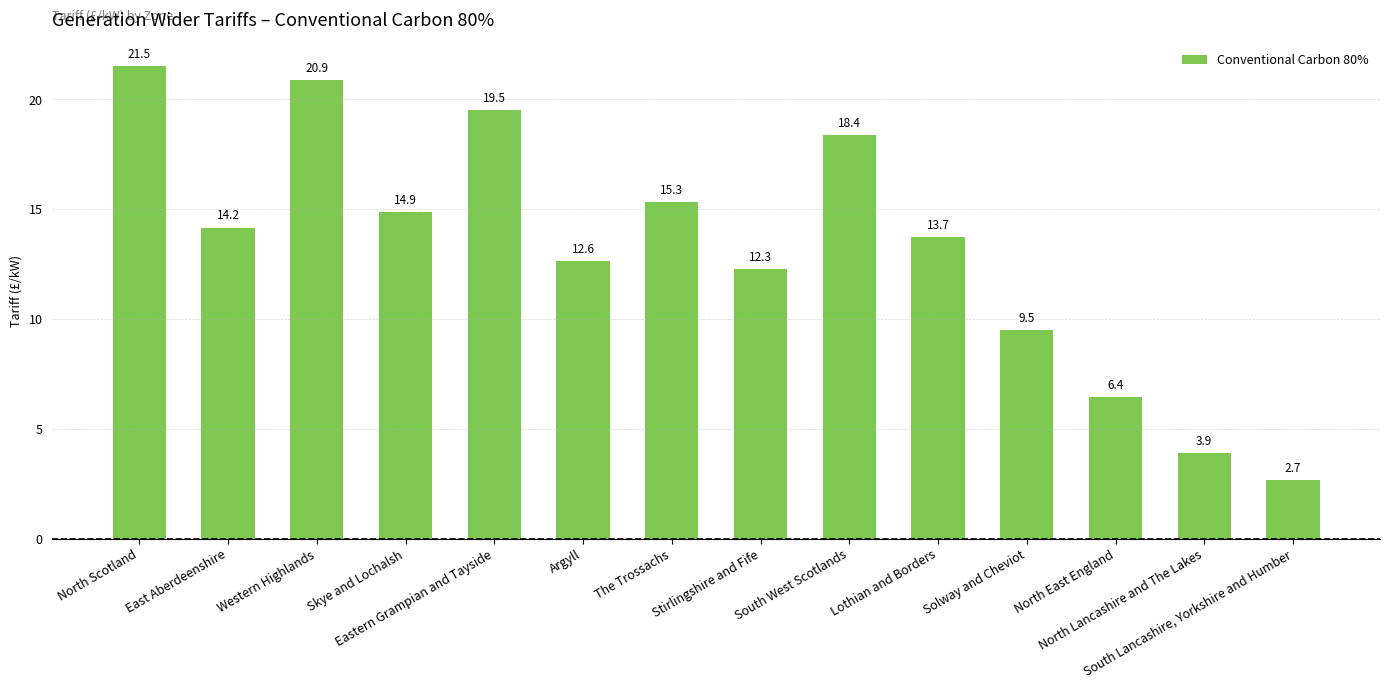

What is the difference between the maximum and minimum values?

18.8